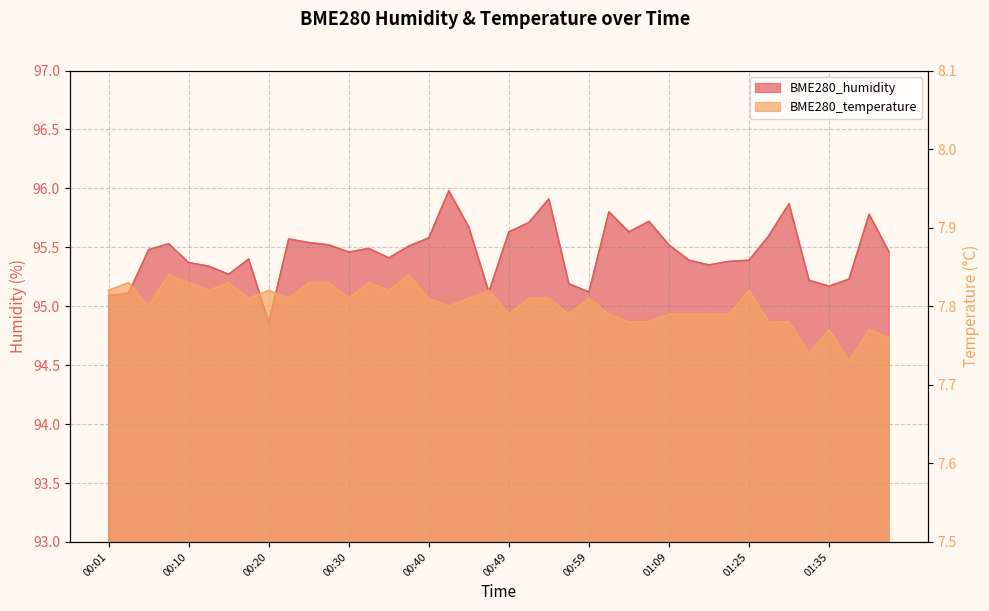

At which category is the sum across all series the highest?

00:42